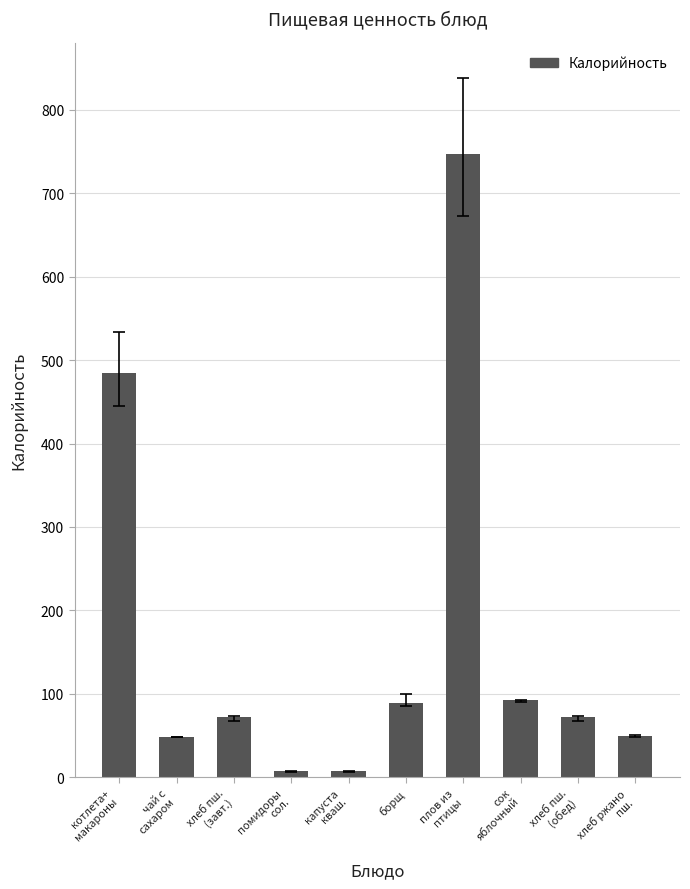

What is the average value?

167.2